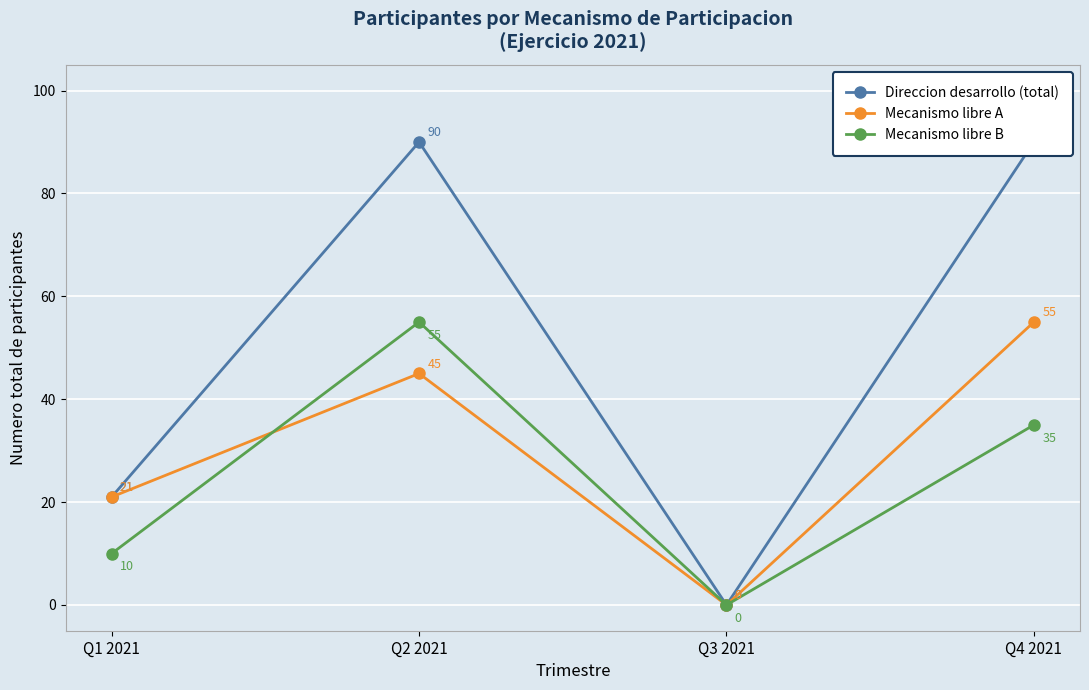

What is the value of the Mecanismo libre B point at the 4th from the left?

35